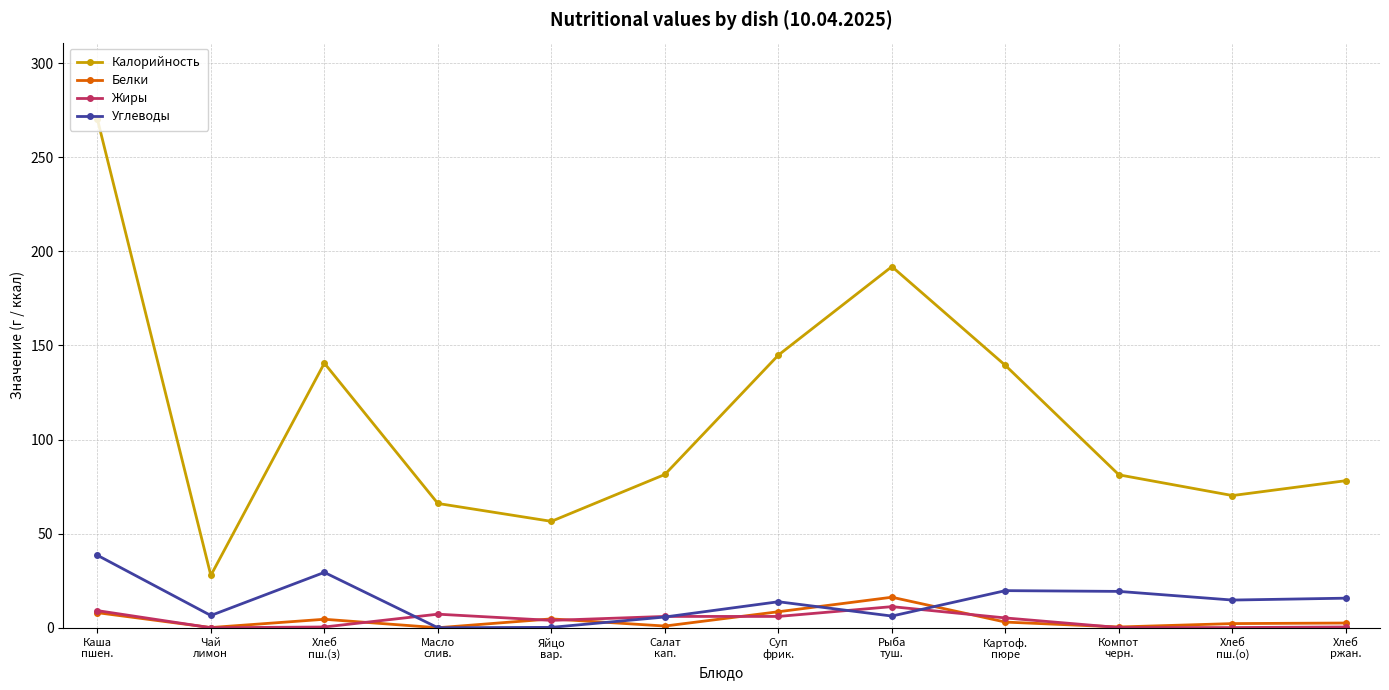

What is the difference between the highest and lowest values at Хлеб
пш.(з)?

140.1